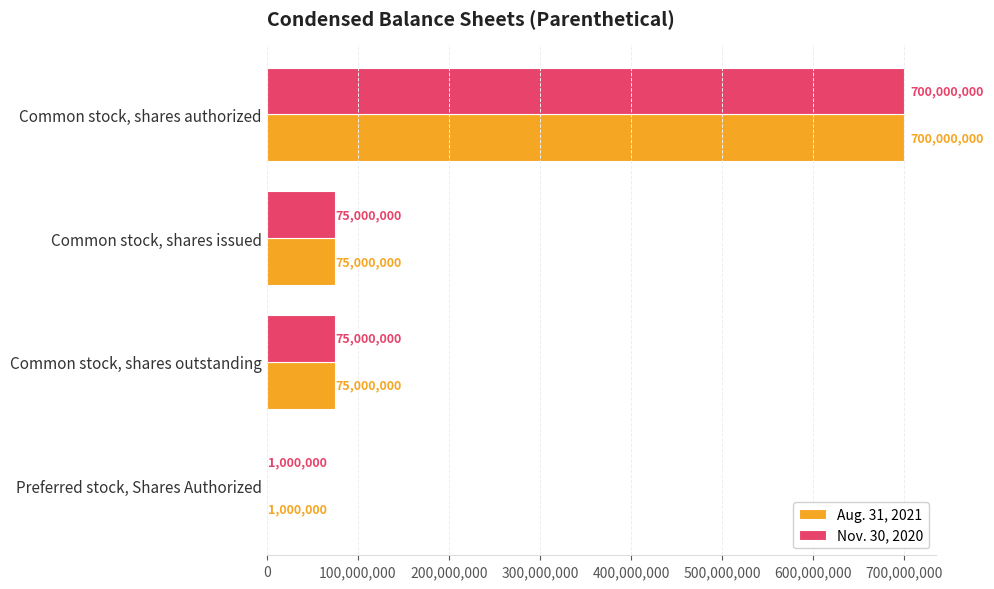

Is the value of Aug. 31, 2021 at Common stock, shares authorized greater than the value of Nov. 30, 2020 at Common stock, shares issued?

Yes